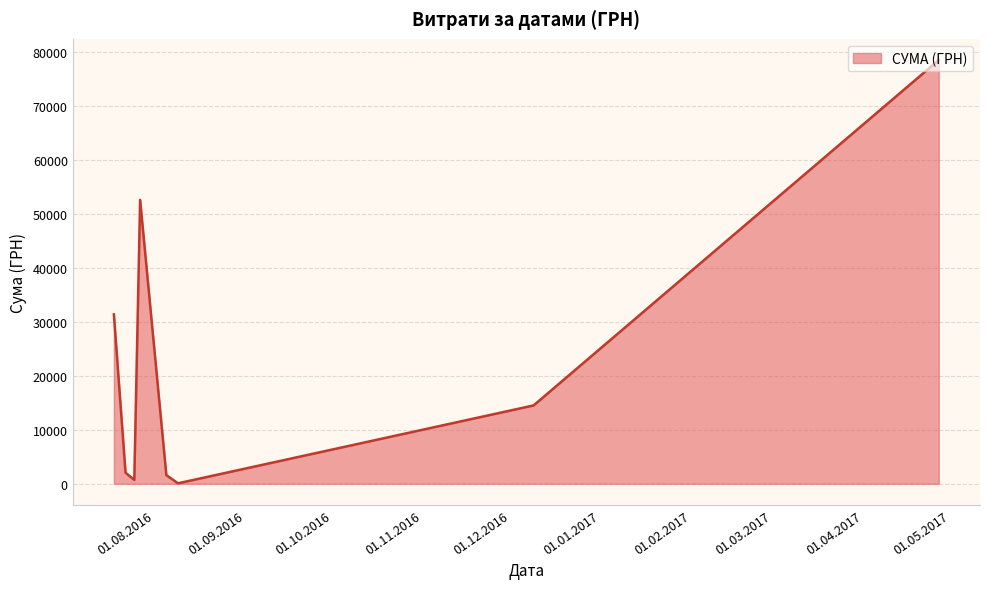

What is the difference between the second highest and minimum values?

52573.0